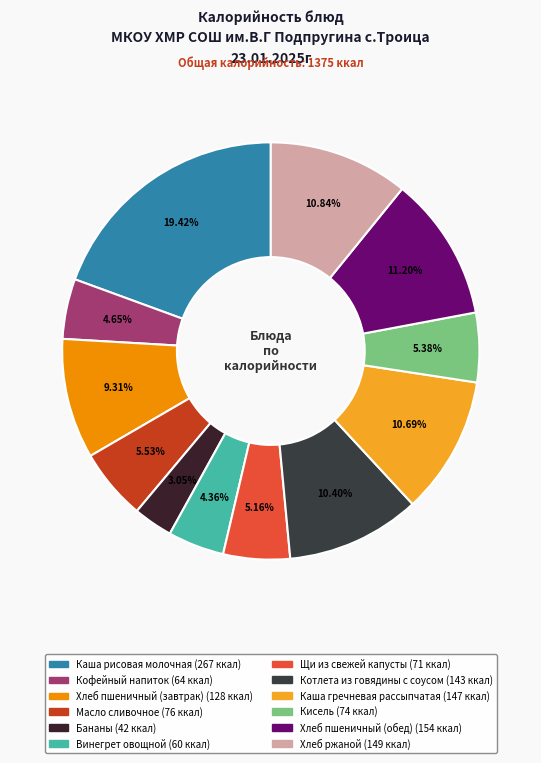

True or false: Каша гречневая рассыпчатая accounts for 11% of the total.

True